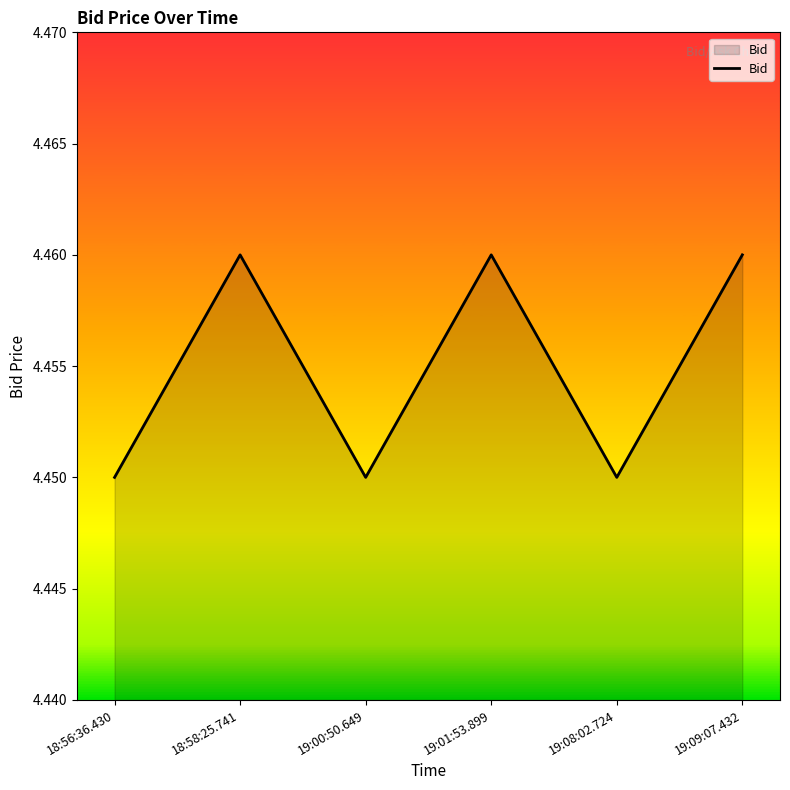

What is the ratio of the value at 19:00:50.649 to the value at 18:58:25.741?

1.0